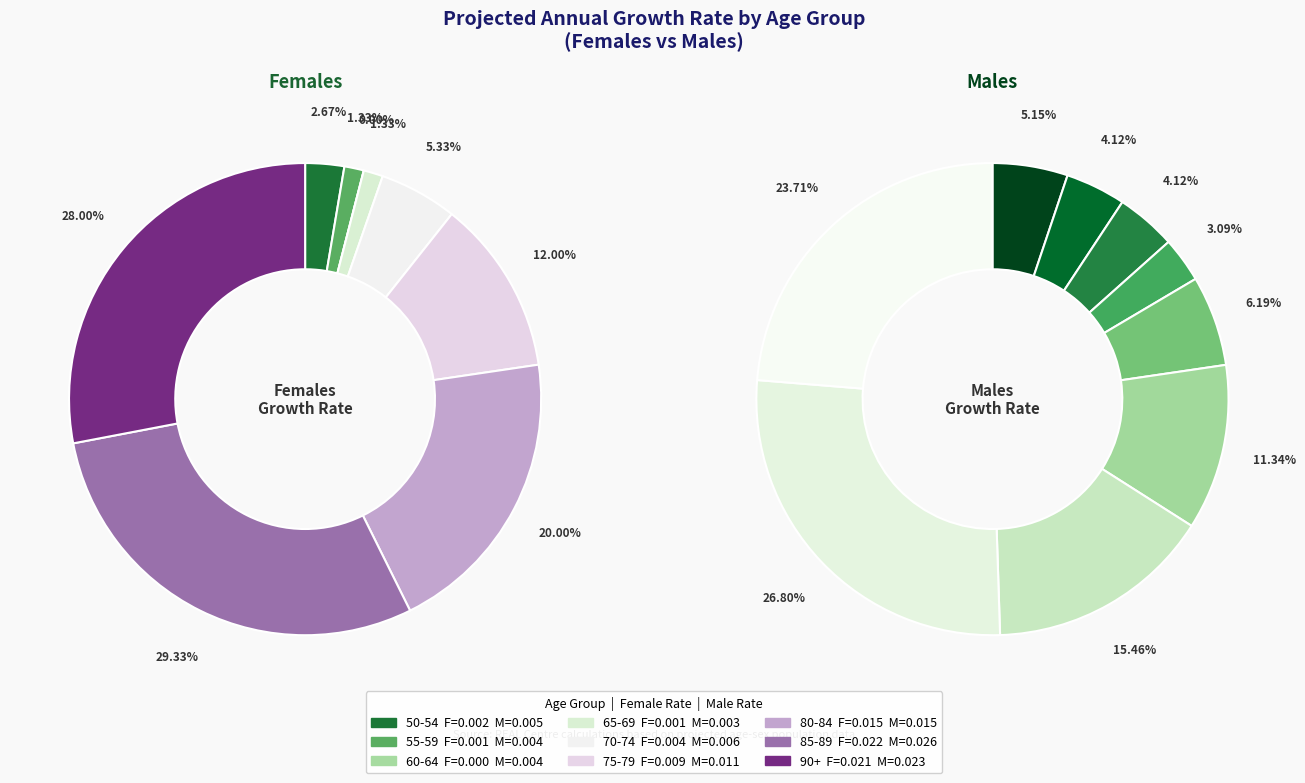

Combined, do 85-89 and 50-54 account for over 50%?

No